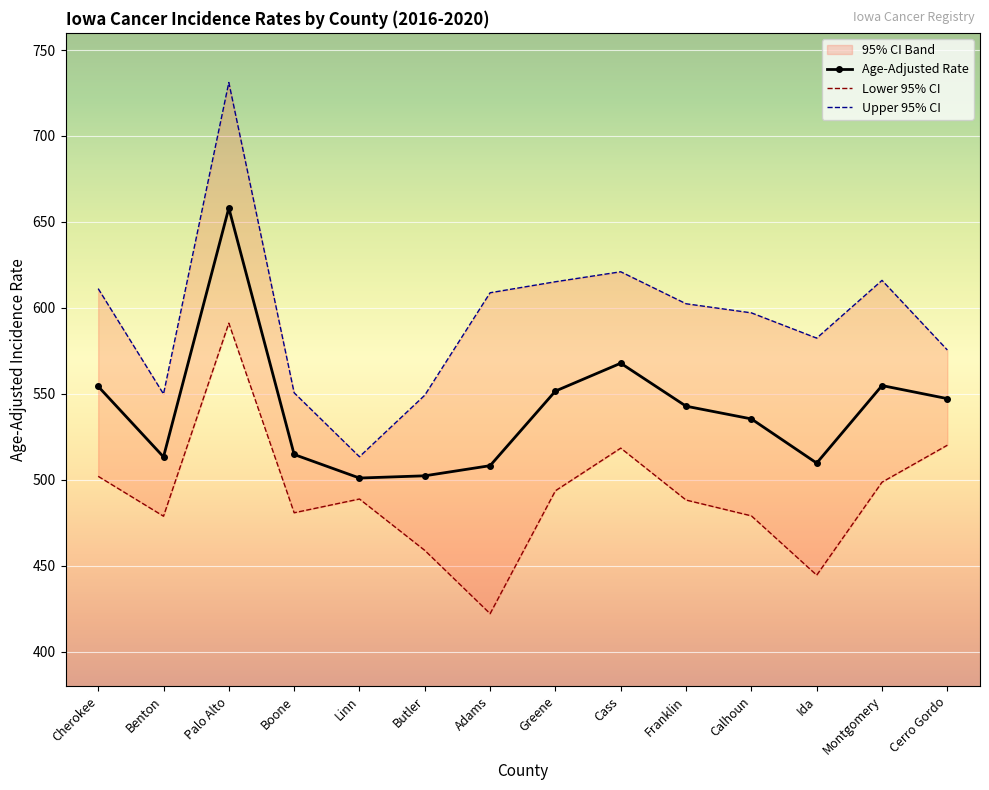

Reading left to right, list all the values displayed in this chart.

Age-Adjusted Rate: 554.3	513.3	658.1	514.7	501.0	502.3	508.2	551.6	567.8	542.8	535.4	509.7	554.8	547.2
Lower 95% CI: 502.0	478.8	591.1	480.8	488.8	458.9	422.1	493.6	518.4	488.2	479.0	444.5	498.6	520.1
Upper 95% CI: 611.2	549.9	731.1	550.6	513.4	549.2	608.8	615.2	621.0	602.4	597.1	582.4	616.0	575.5